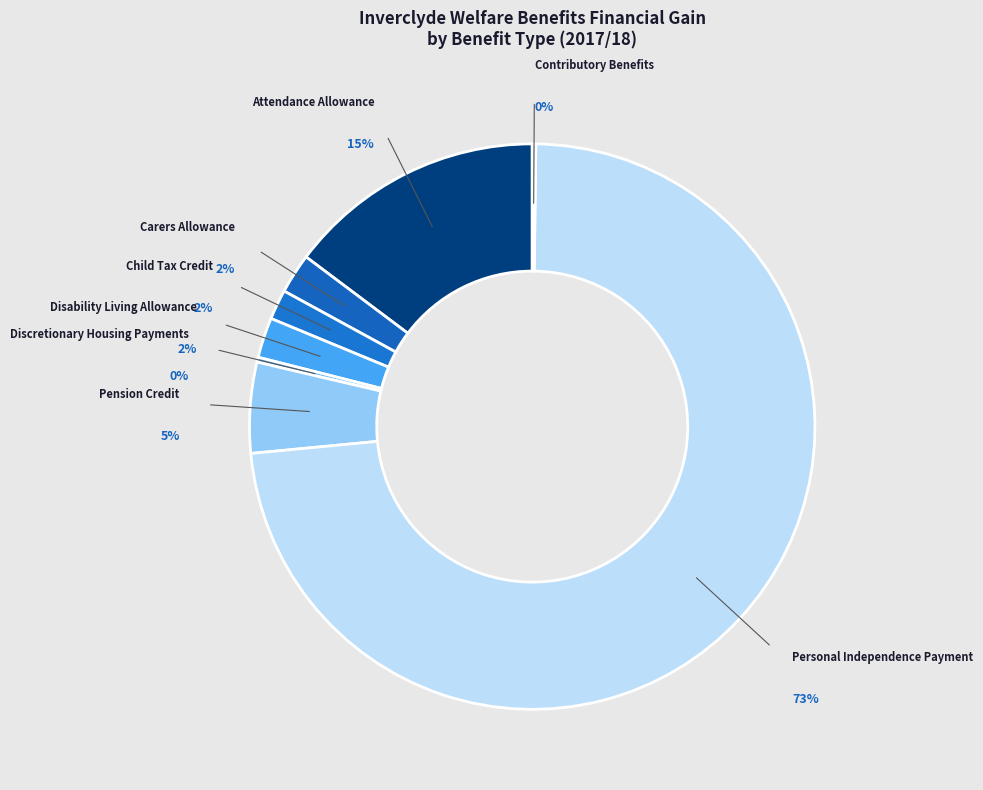

What is the change in value from Carers Allowance to Child Tax Credit?

-3981.0